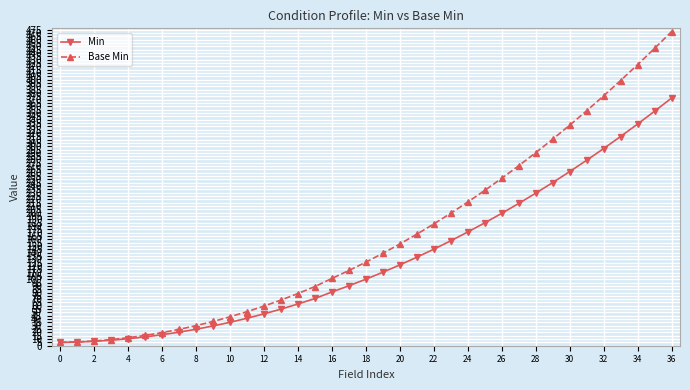

At how many categories does at least one series exceed 223?

12